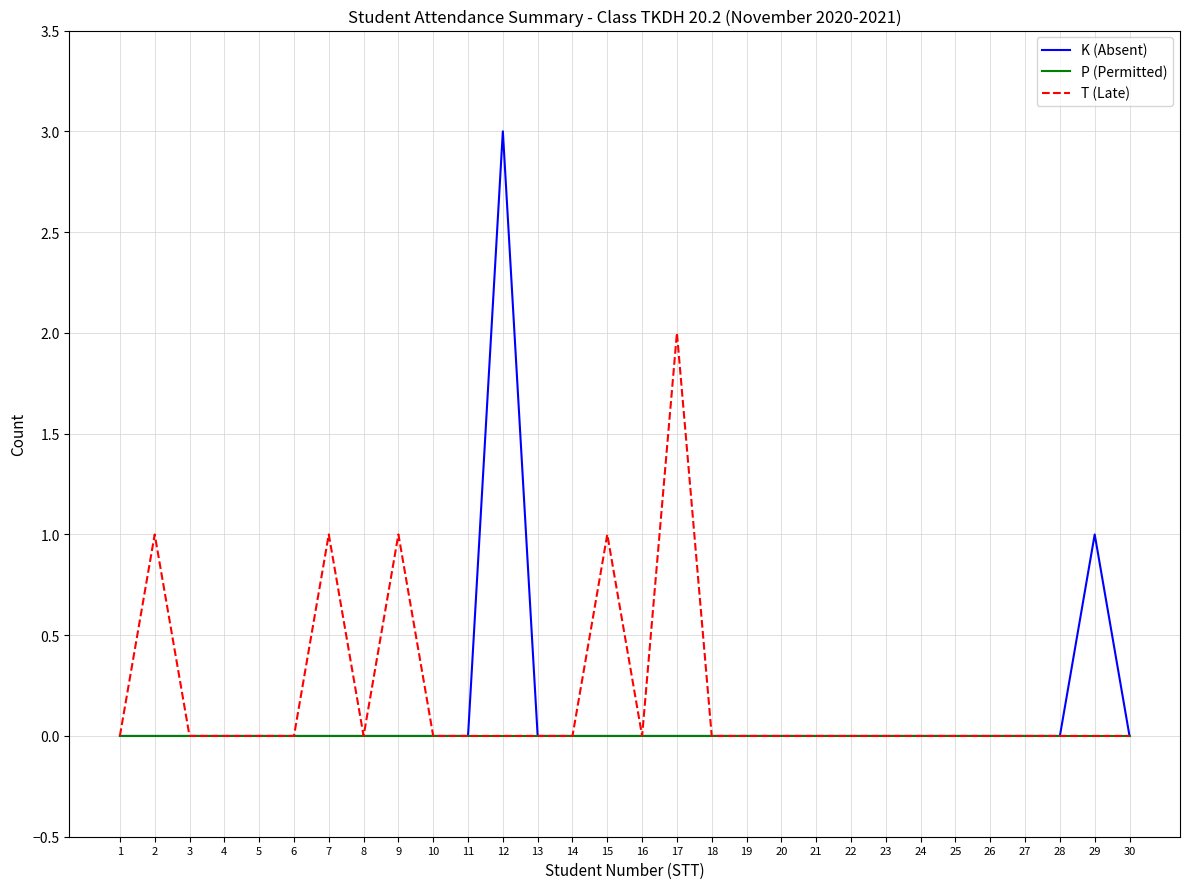

Reading left to right, transcribe all the data shown in this chart.

K (Absent): 0	0	0	0	0	0	0	0	0	0	0	3	0	0	0	0	0	0	0	0	0	0	0	0	0	0	0	0	1	0
P (Permitted): 0	0	0	0	0	0	0	0	0	0	0	0	0	0	0	0	0	0	0	0	0	0	0	0	0	0	0	0	0	0
T (Late): 0	1	0	0	0	0	1	0	1	0	0	0	0	0	1	0	2	0	0	0	0	0	0	0	0	0	0	0	0	0